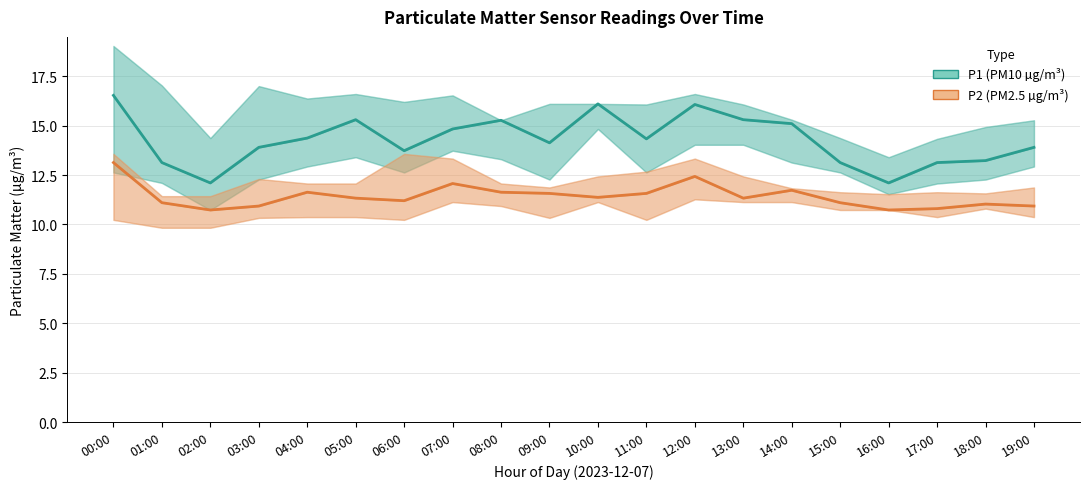

Rank the series by their average value, from highest to lowest.

P1, P2